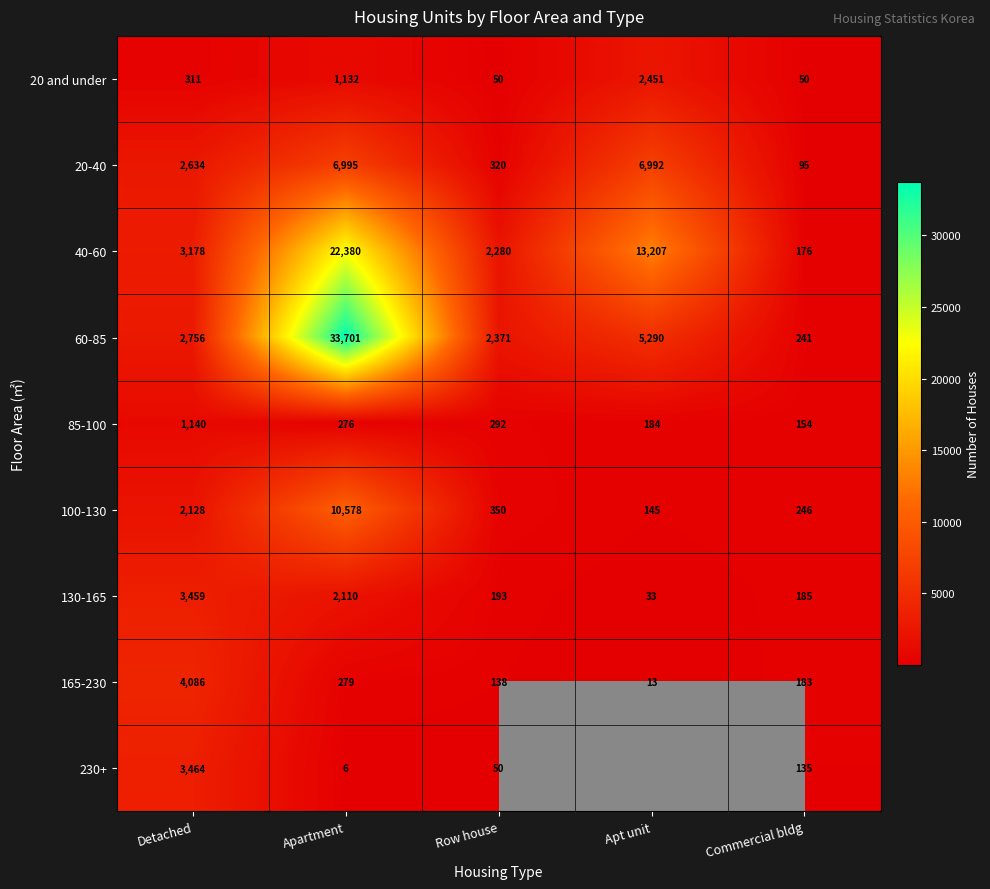

Is it true that 40-60 equals 3709.3 at Row house?

False